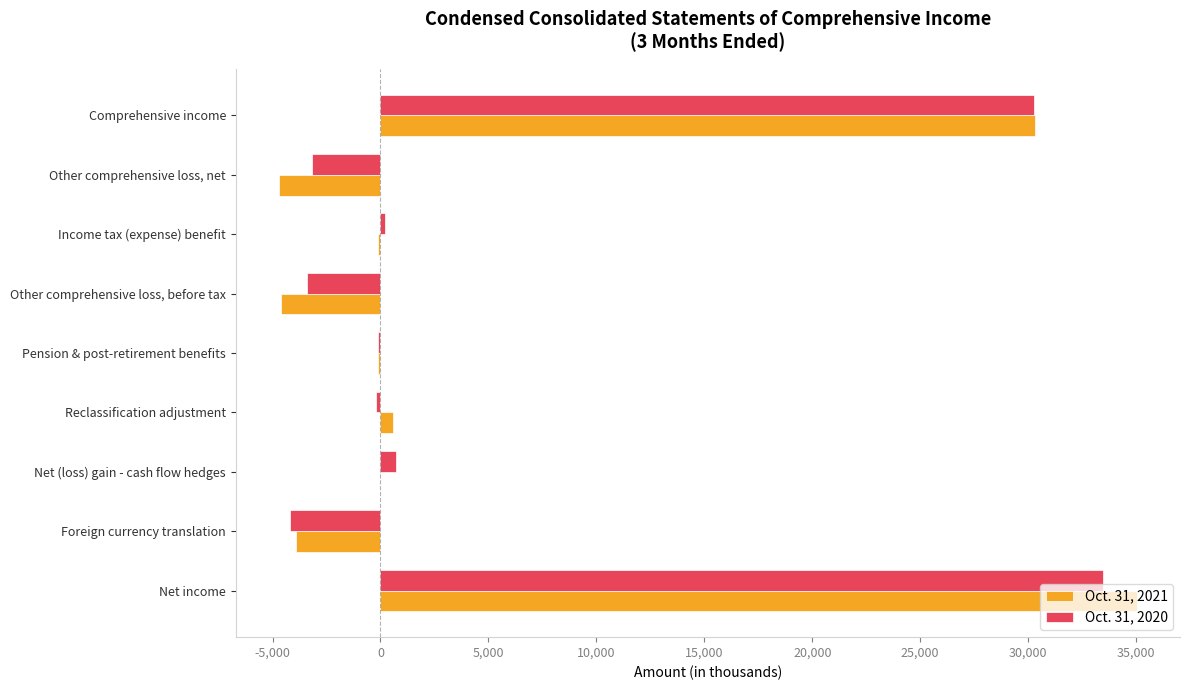

What is the greatest value displayed?

35046